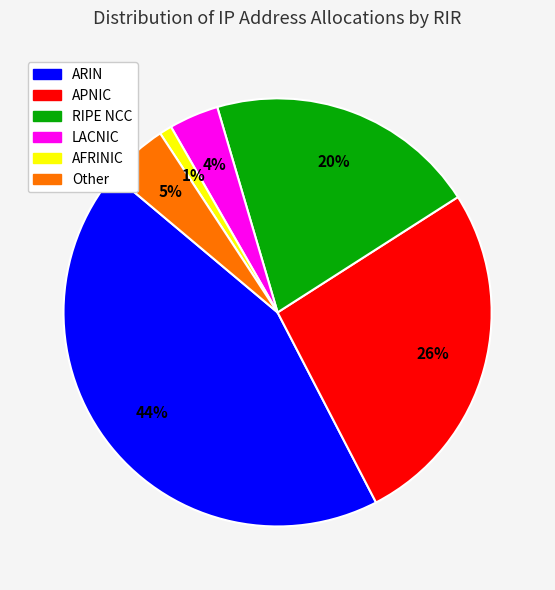

Does LACNIC account for over 50% of the chart?

No